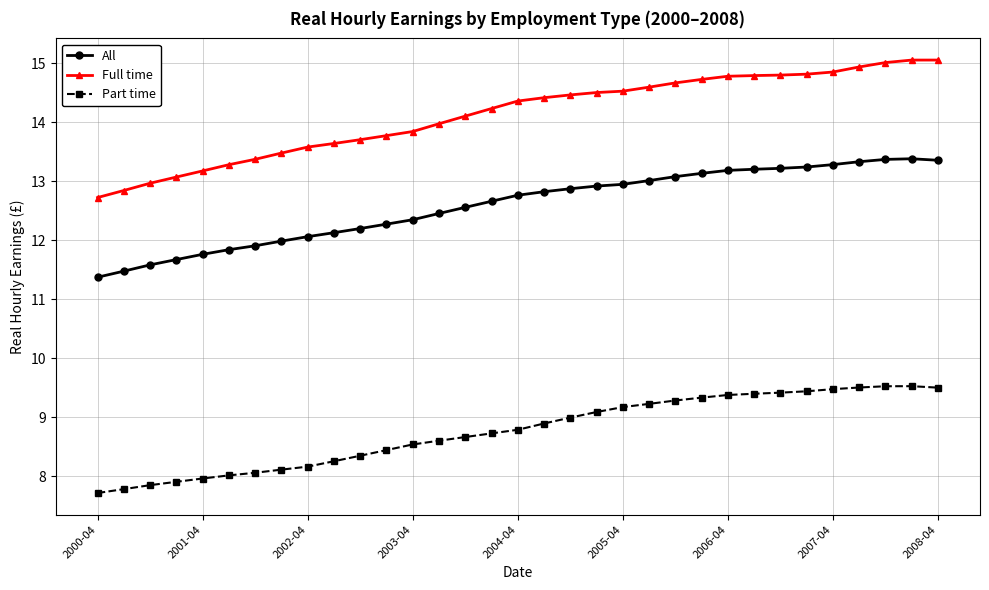

How many distinct data groups are displayed?

3